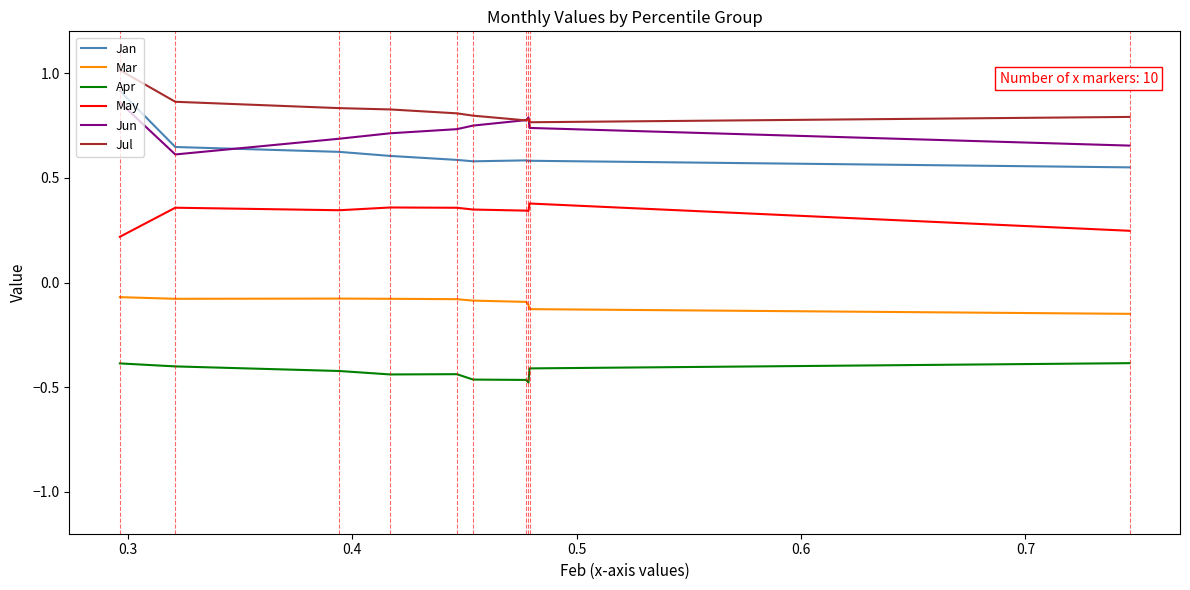

What is the greatest value displayed?

1.0